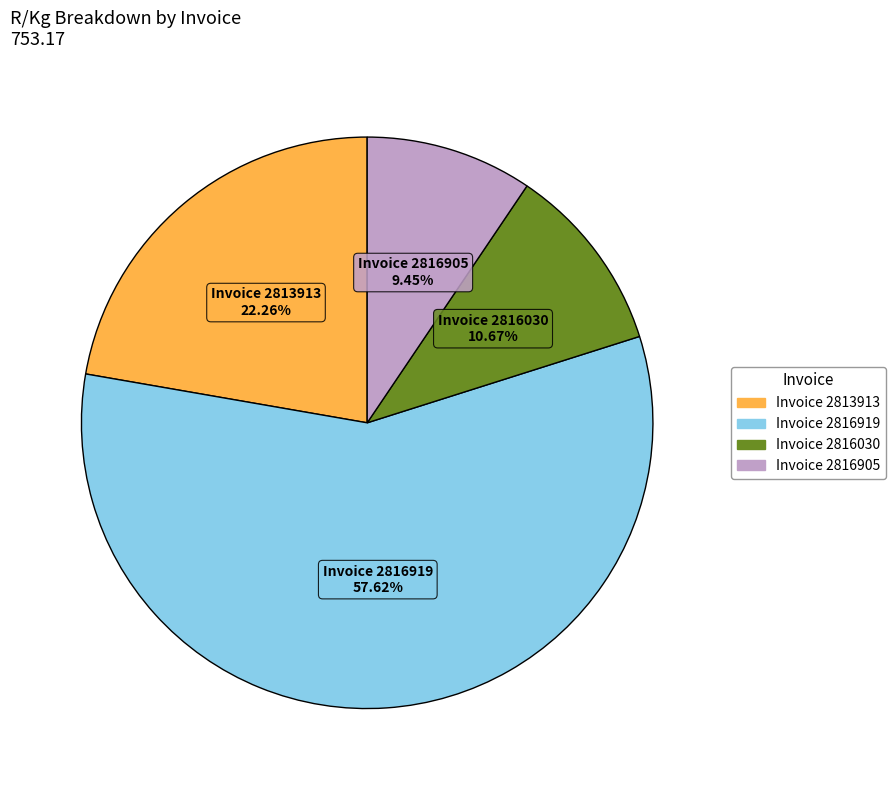

Count the number of slices in the pie.

4